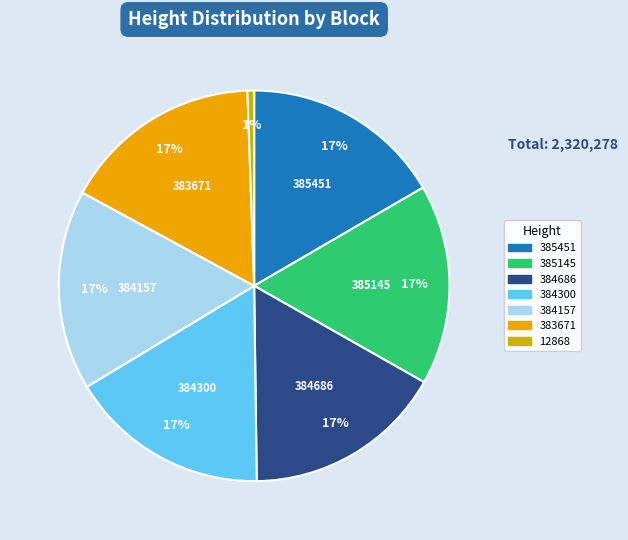

Approximately how many times larger is the value at 384686 compared to 383671?

1.0